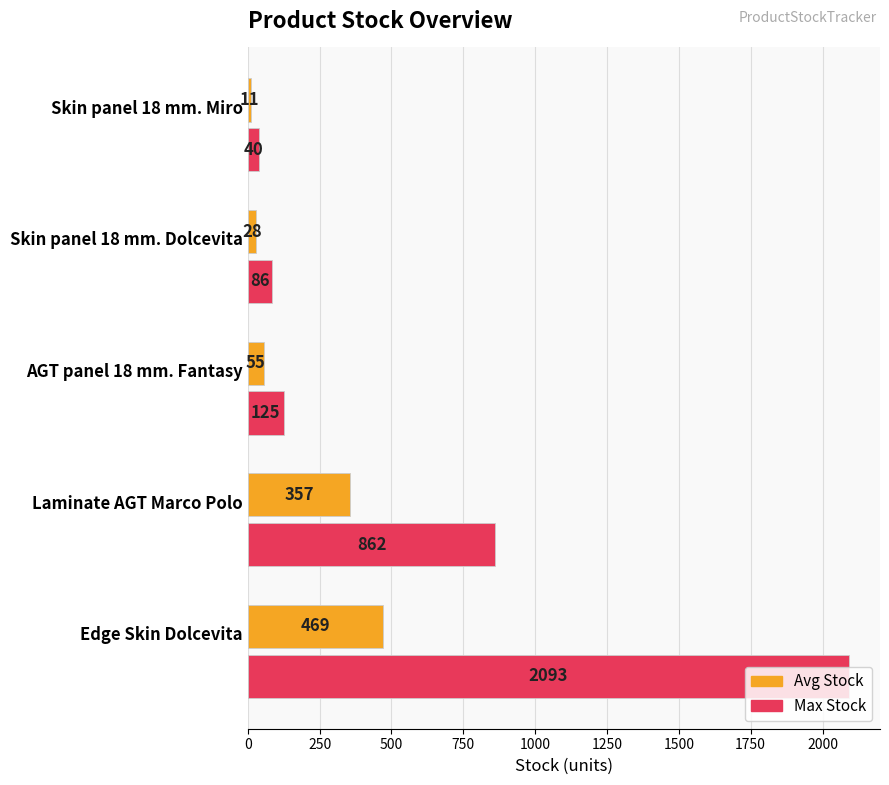

Rank the categories by Avg Stock value from lowest to highest.

Skin panel 18 mm. Miro, Skin panel 18 mm. Dolcevita, AGT panel 18 mm. Fantasy, Laminate AGT Marco Polo, Edge Skin Dolcevita